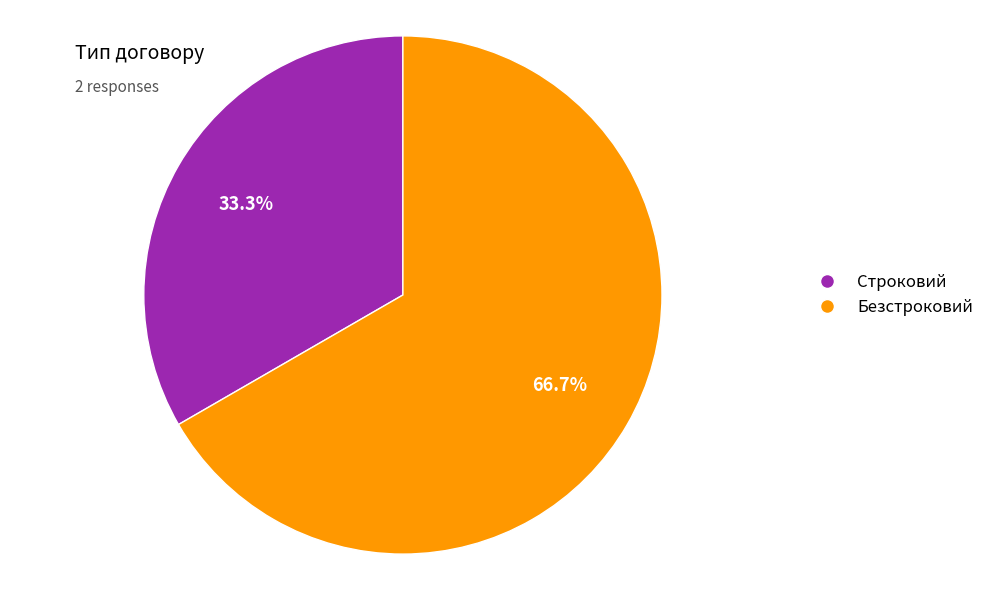

To the nearest percent, what is the difference between the Безстроковий and Строковий slice percentages?

33%